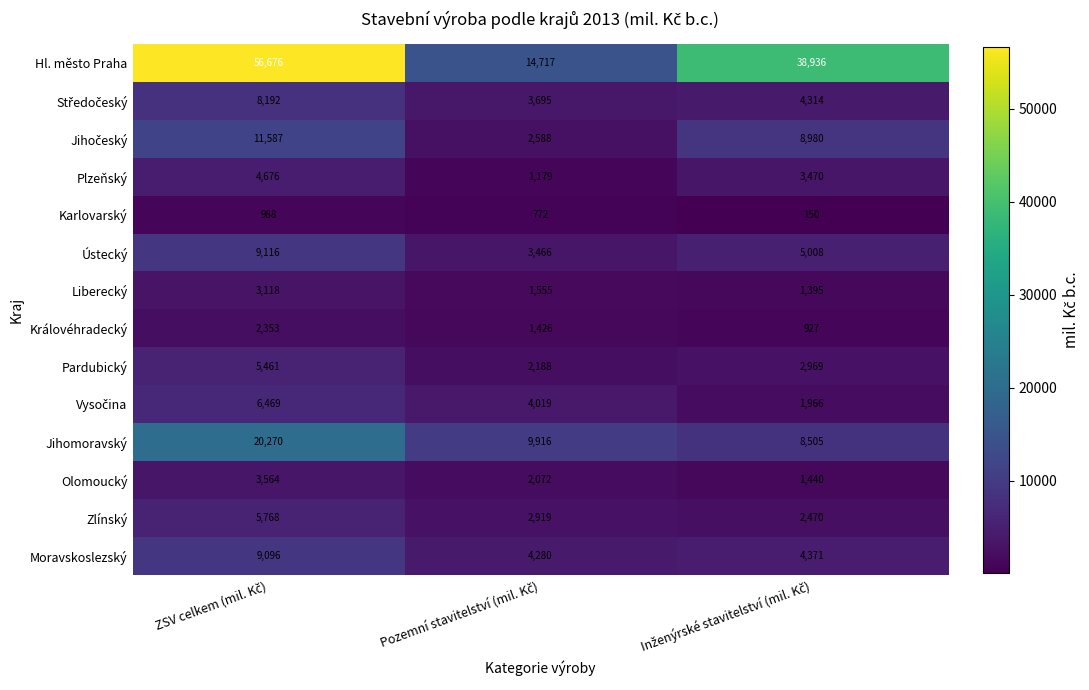

Count the Ústecký values in the range 3466 to 9116.

3